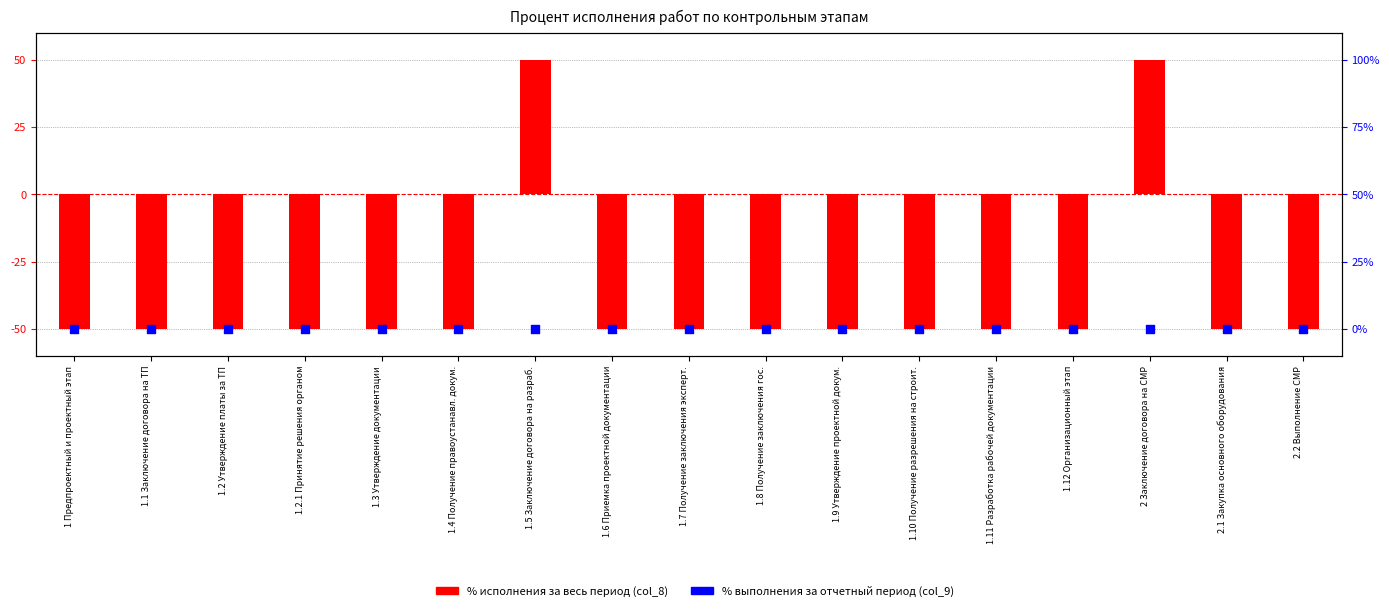

Which series has the largest Y range (max minus min)?

% исполнения за весь период